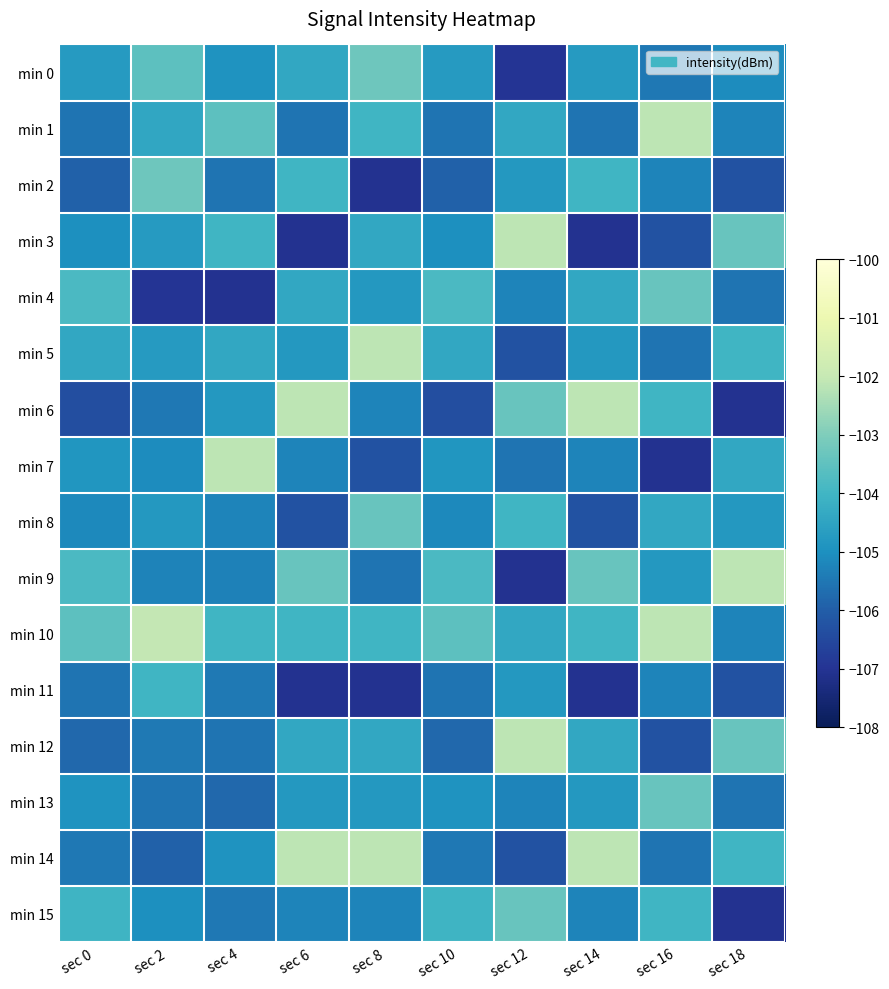

What is the total value across all series at sec 14?

-1675.2